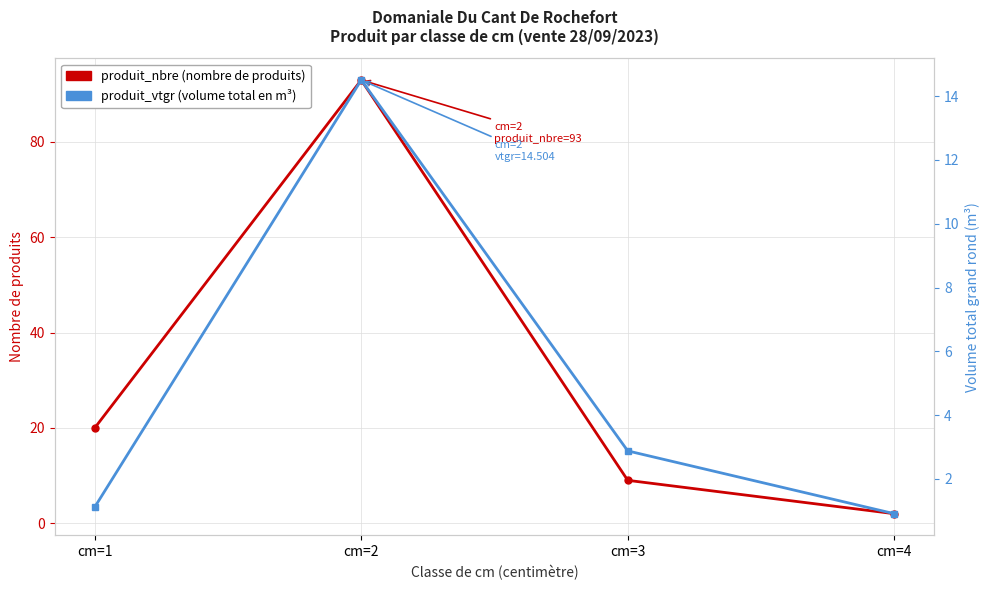

In produit_vtgr (volume total en m³), how many points are higher than both neighbors (excluding endpoints)?

1